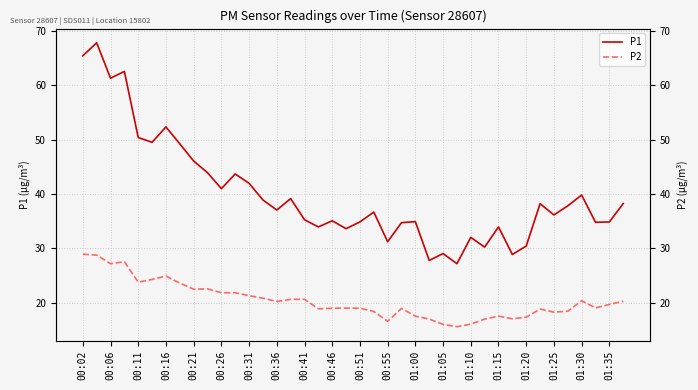

In P2, how many points are lower than both neighbors (excluding endpoints)?

10